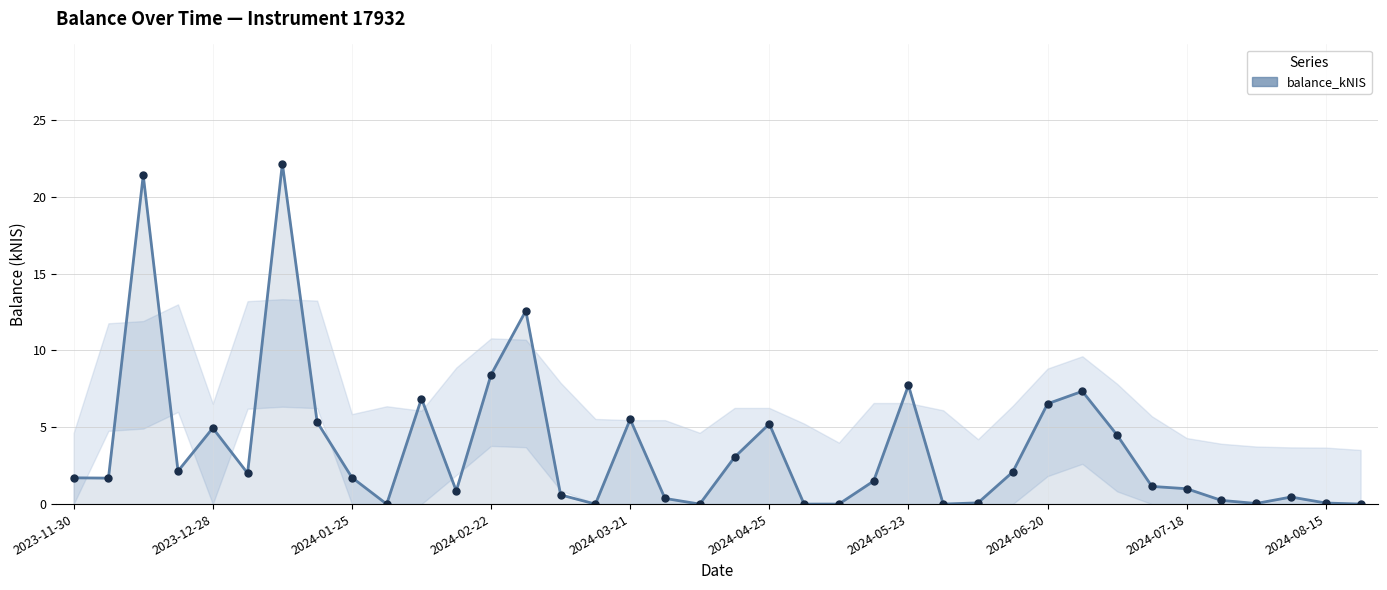

True or false: the data has more than 2 interior local peaks.

True